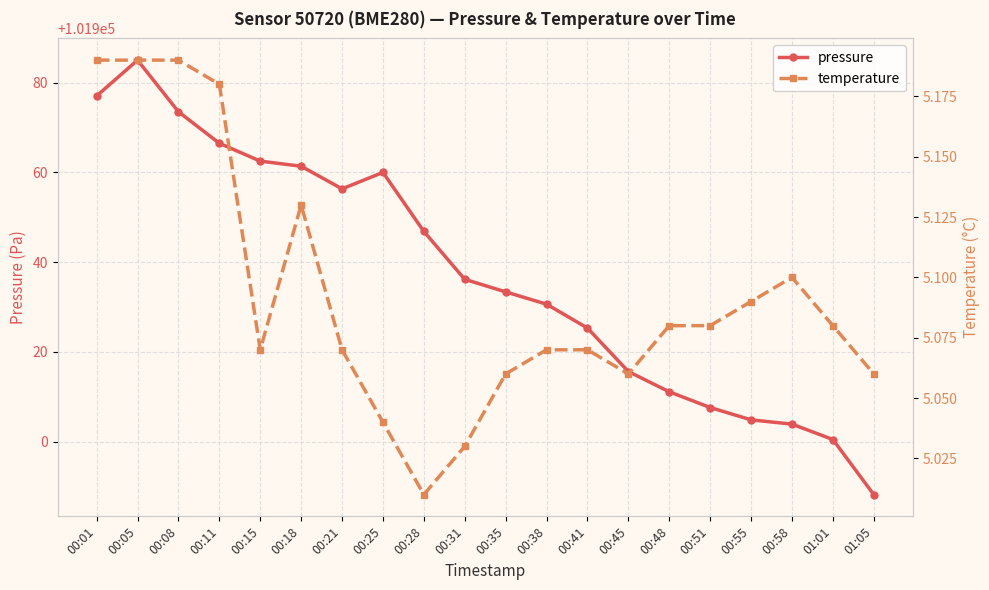

At which label is pressure closest to 101936?

00:31